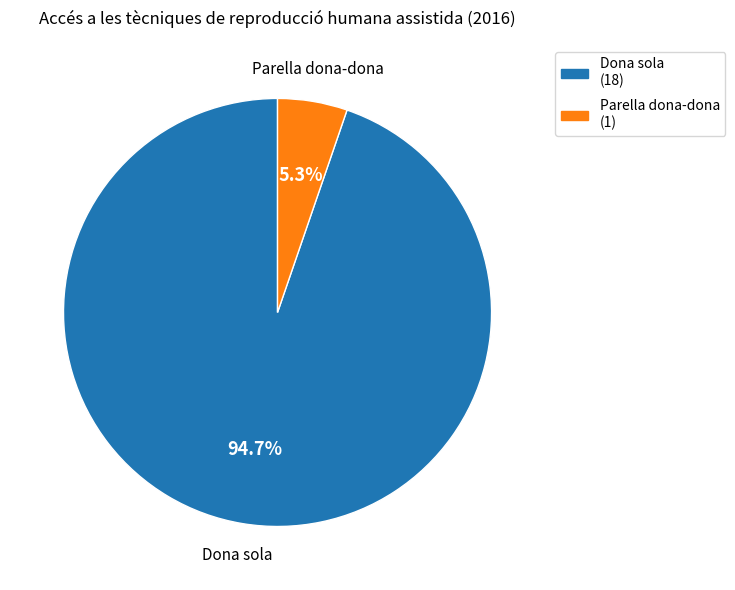

To the nearest percent, what percentage of the pie is Dona sola?

95%